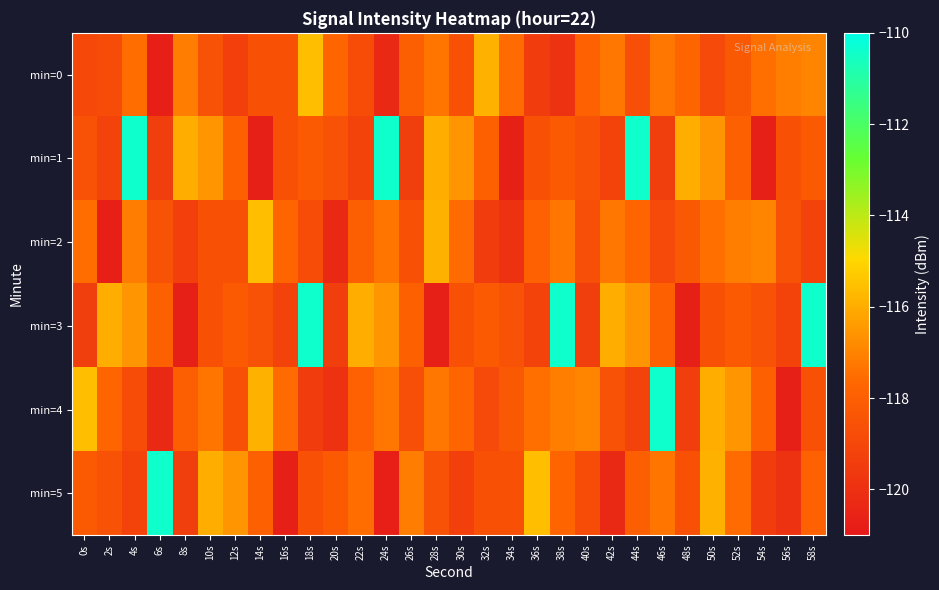

At 52s, list the series in order from largest to smallest.

min=4, min=2, min=5, min=1, min=3, min=0